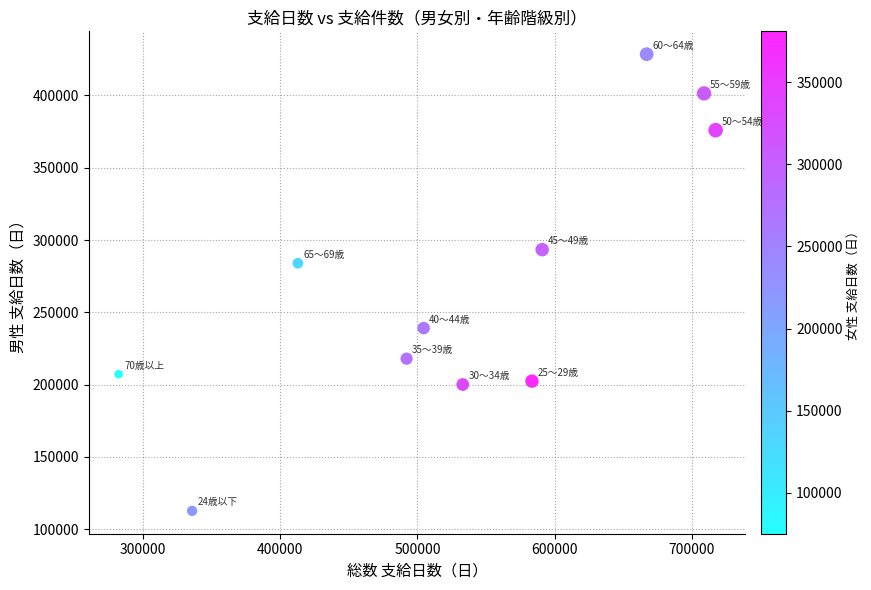

What is the range of Y values (max minus min)?

315818